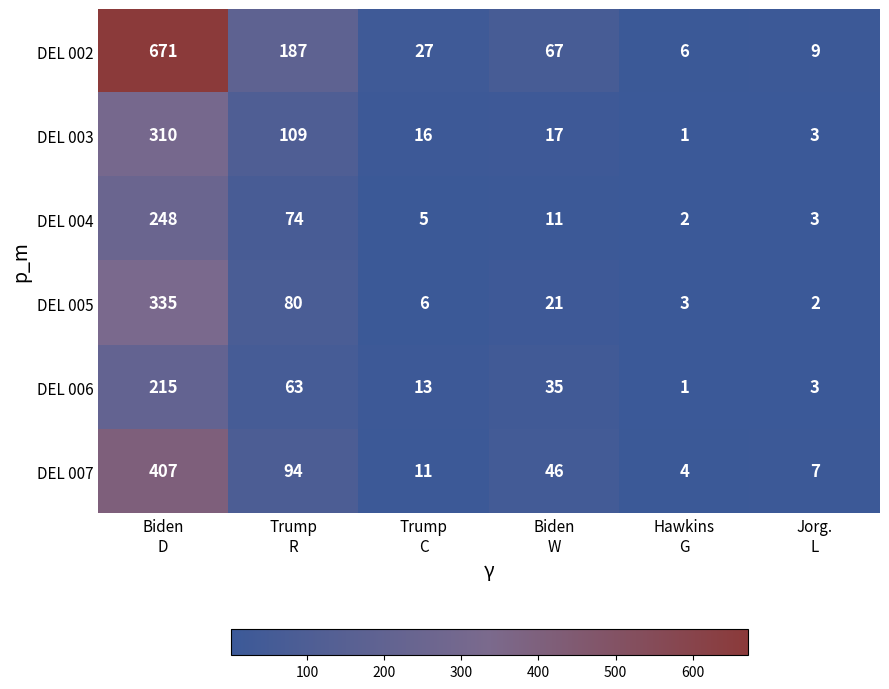

How many series are shown in this chart?

6